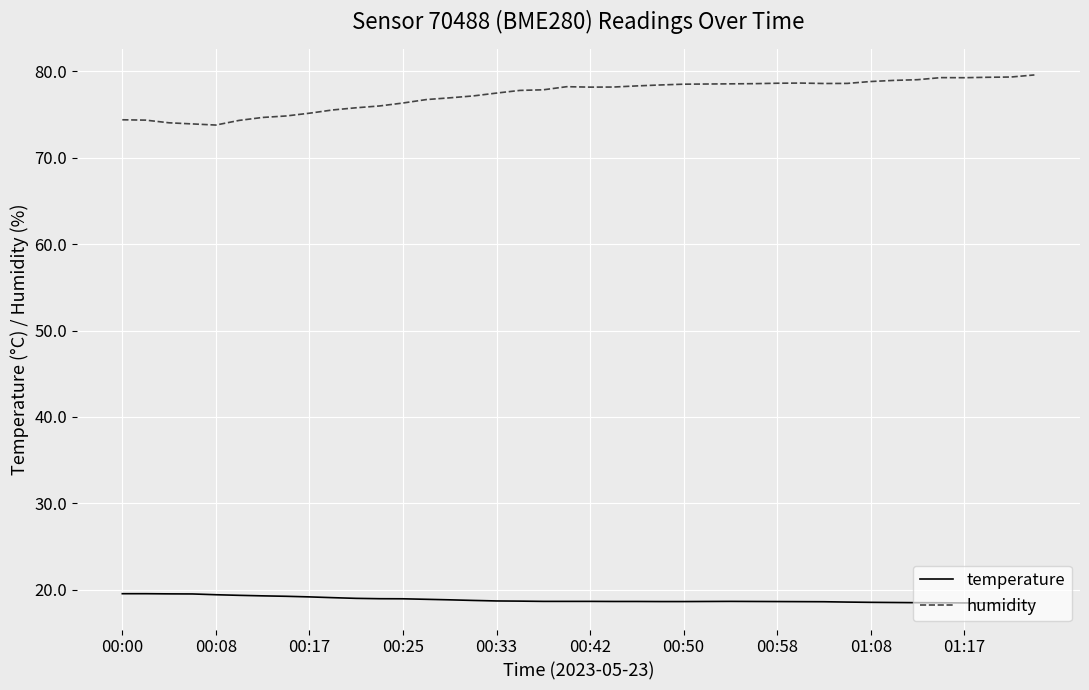

At how many categories does at least one series exceed 28?

40